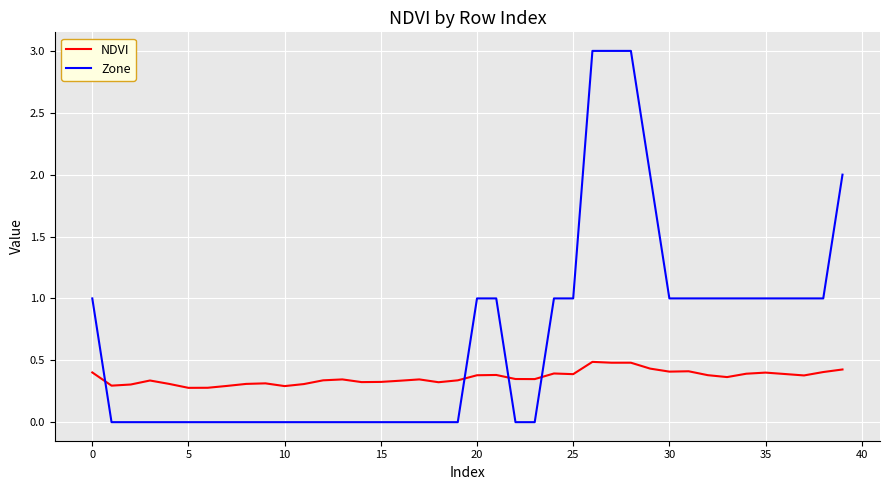

In NDVI, how many points are lower than both neighbors (excluding endpoints)?

11